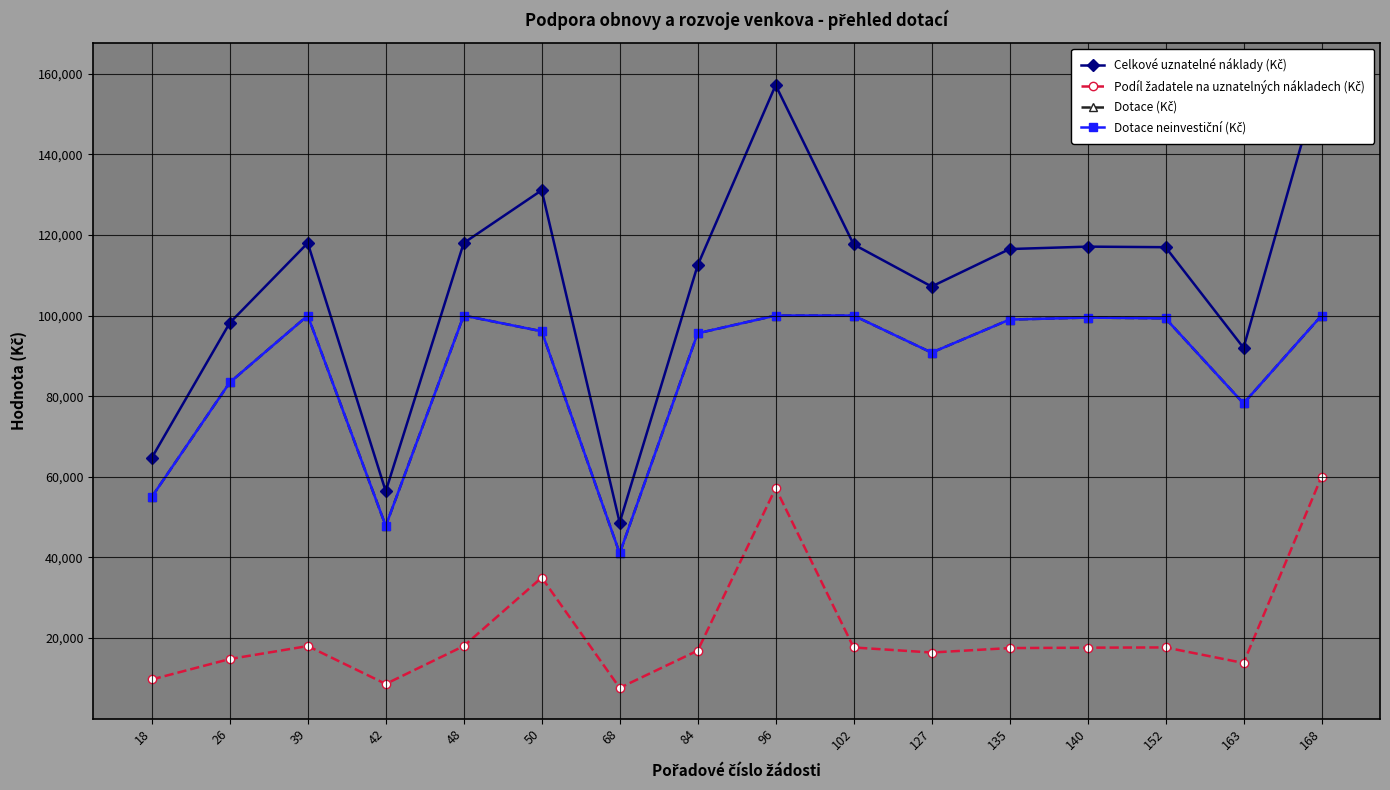

How many data points in Podíl žadatele na uznatelných nákladech (Kč) are less than 17600?

8